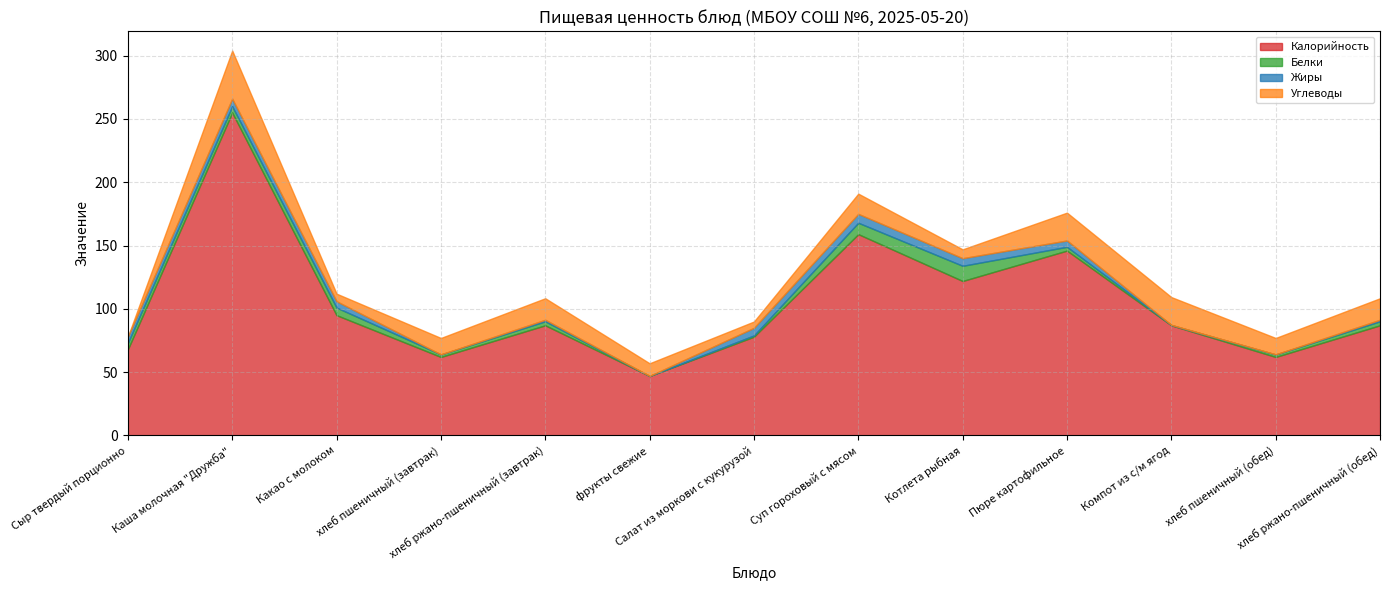

Does the chart have visible grid lines?

Yes